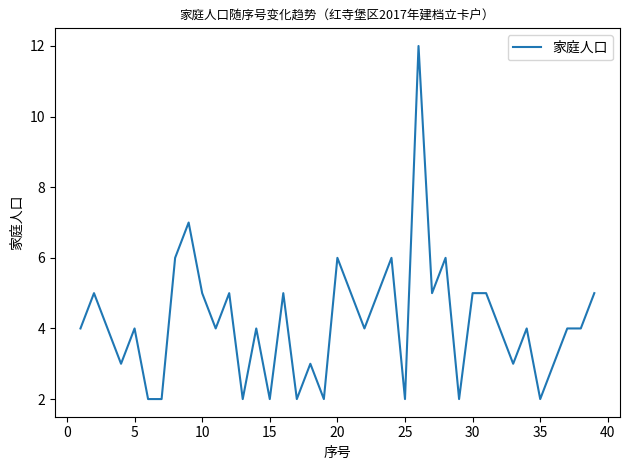

What is the minimum value shown in the chart?

2